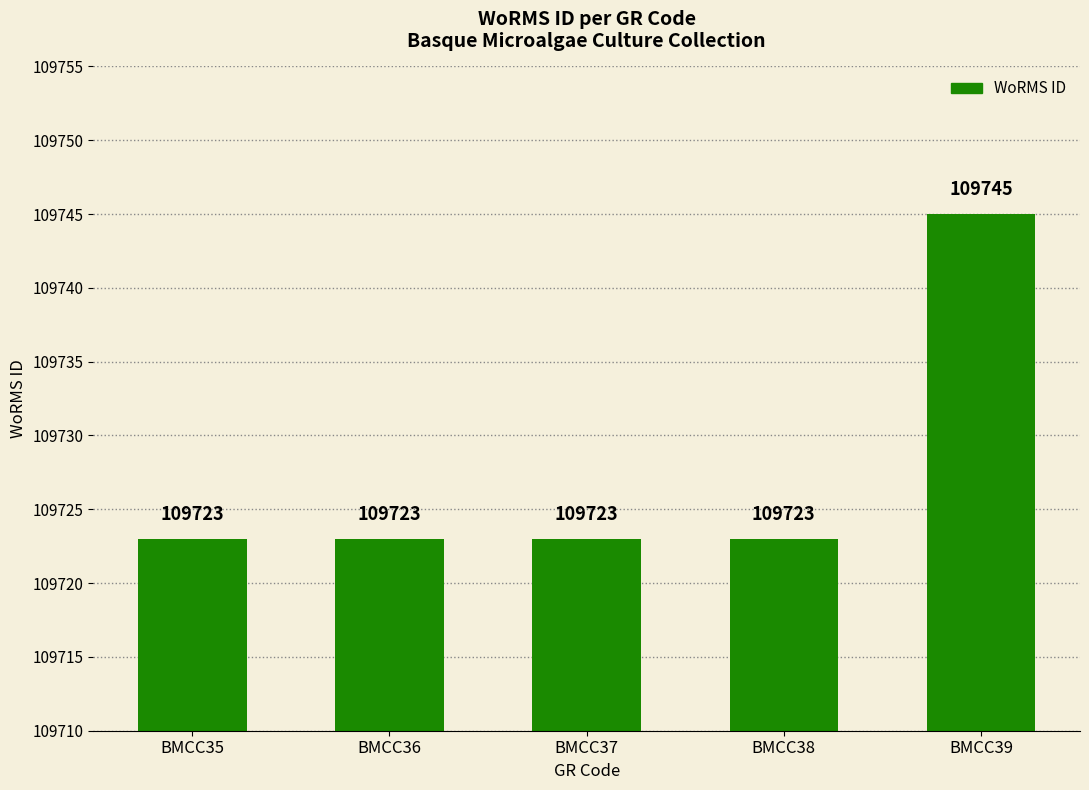

Reading left to right, extract all data points from this chart.

109723	109723	109723	109723	109745